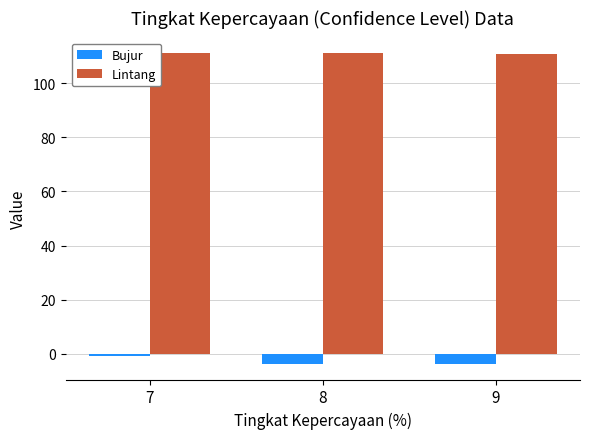

What is the lowest value of the Lintang series?

110.8